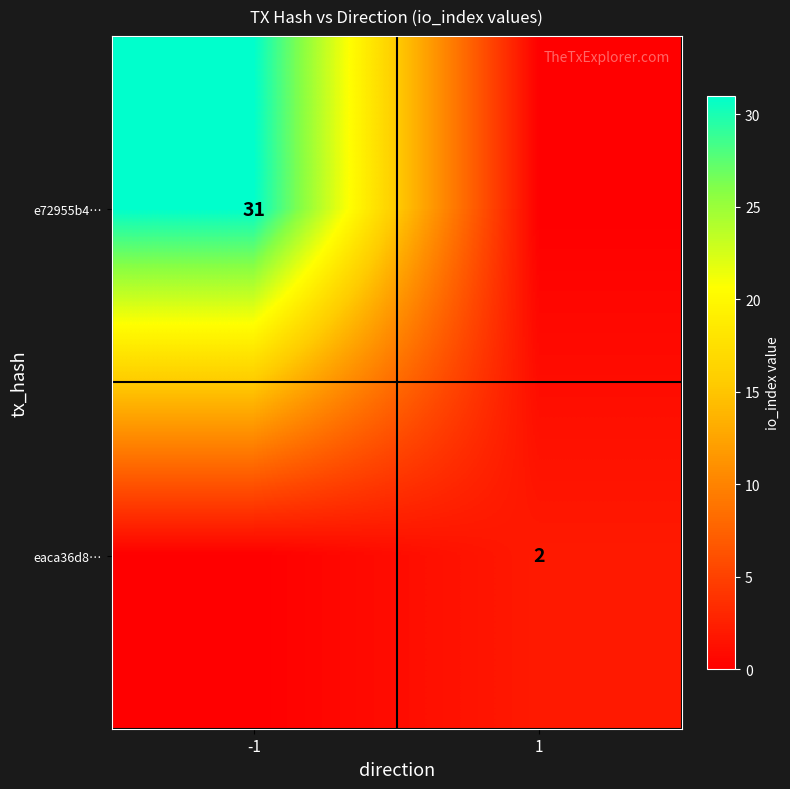

Is it true that eaca36d8… equals 2 at 1?

True